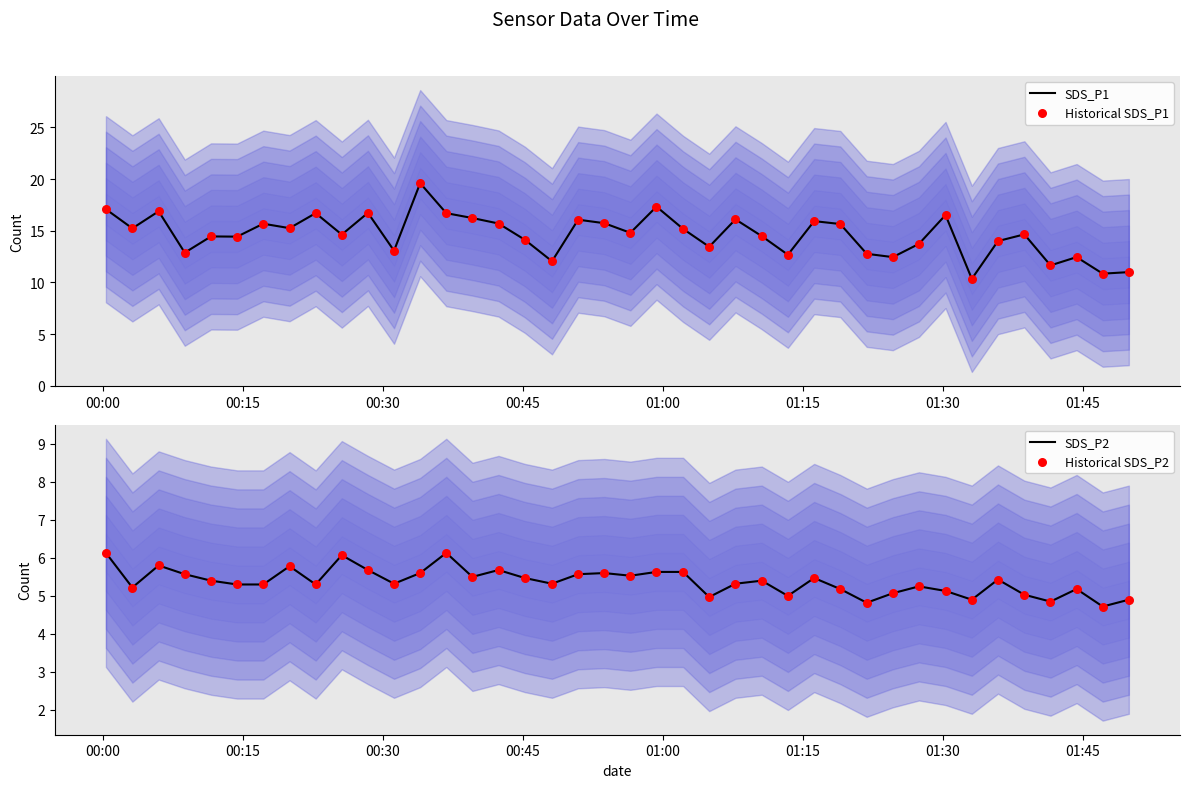

Which series contains the lowest Y value?

SDS_P2